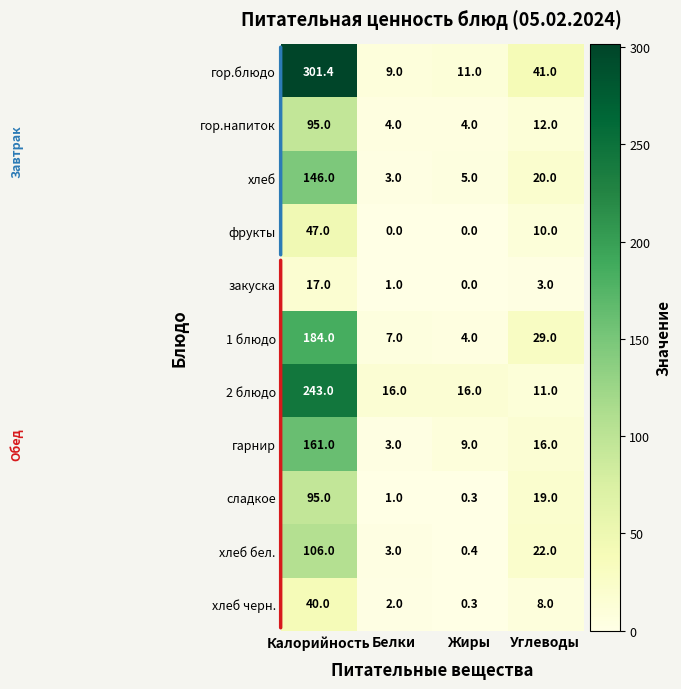

Rank the categories by хлеб черн. value from lowest to highest.

Жиры, Белки, Углеводы, Калорийность